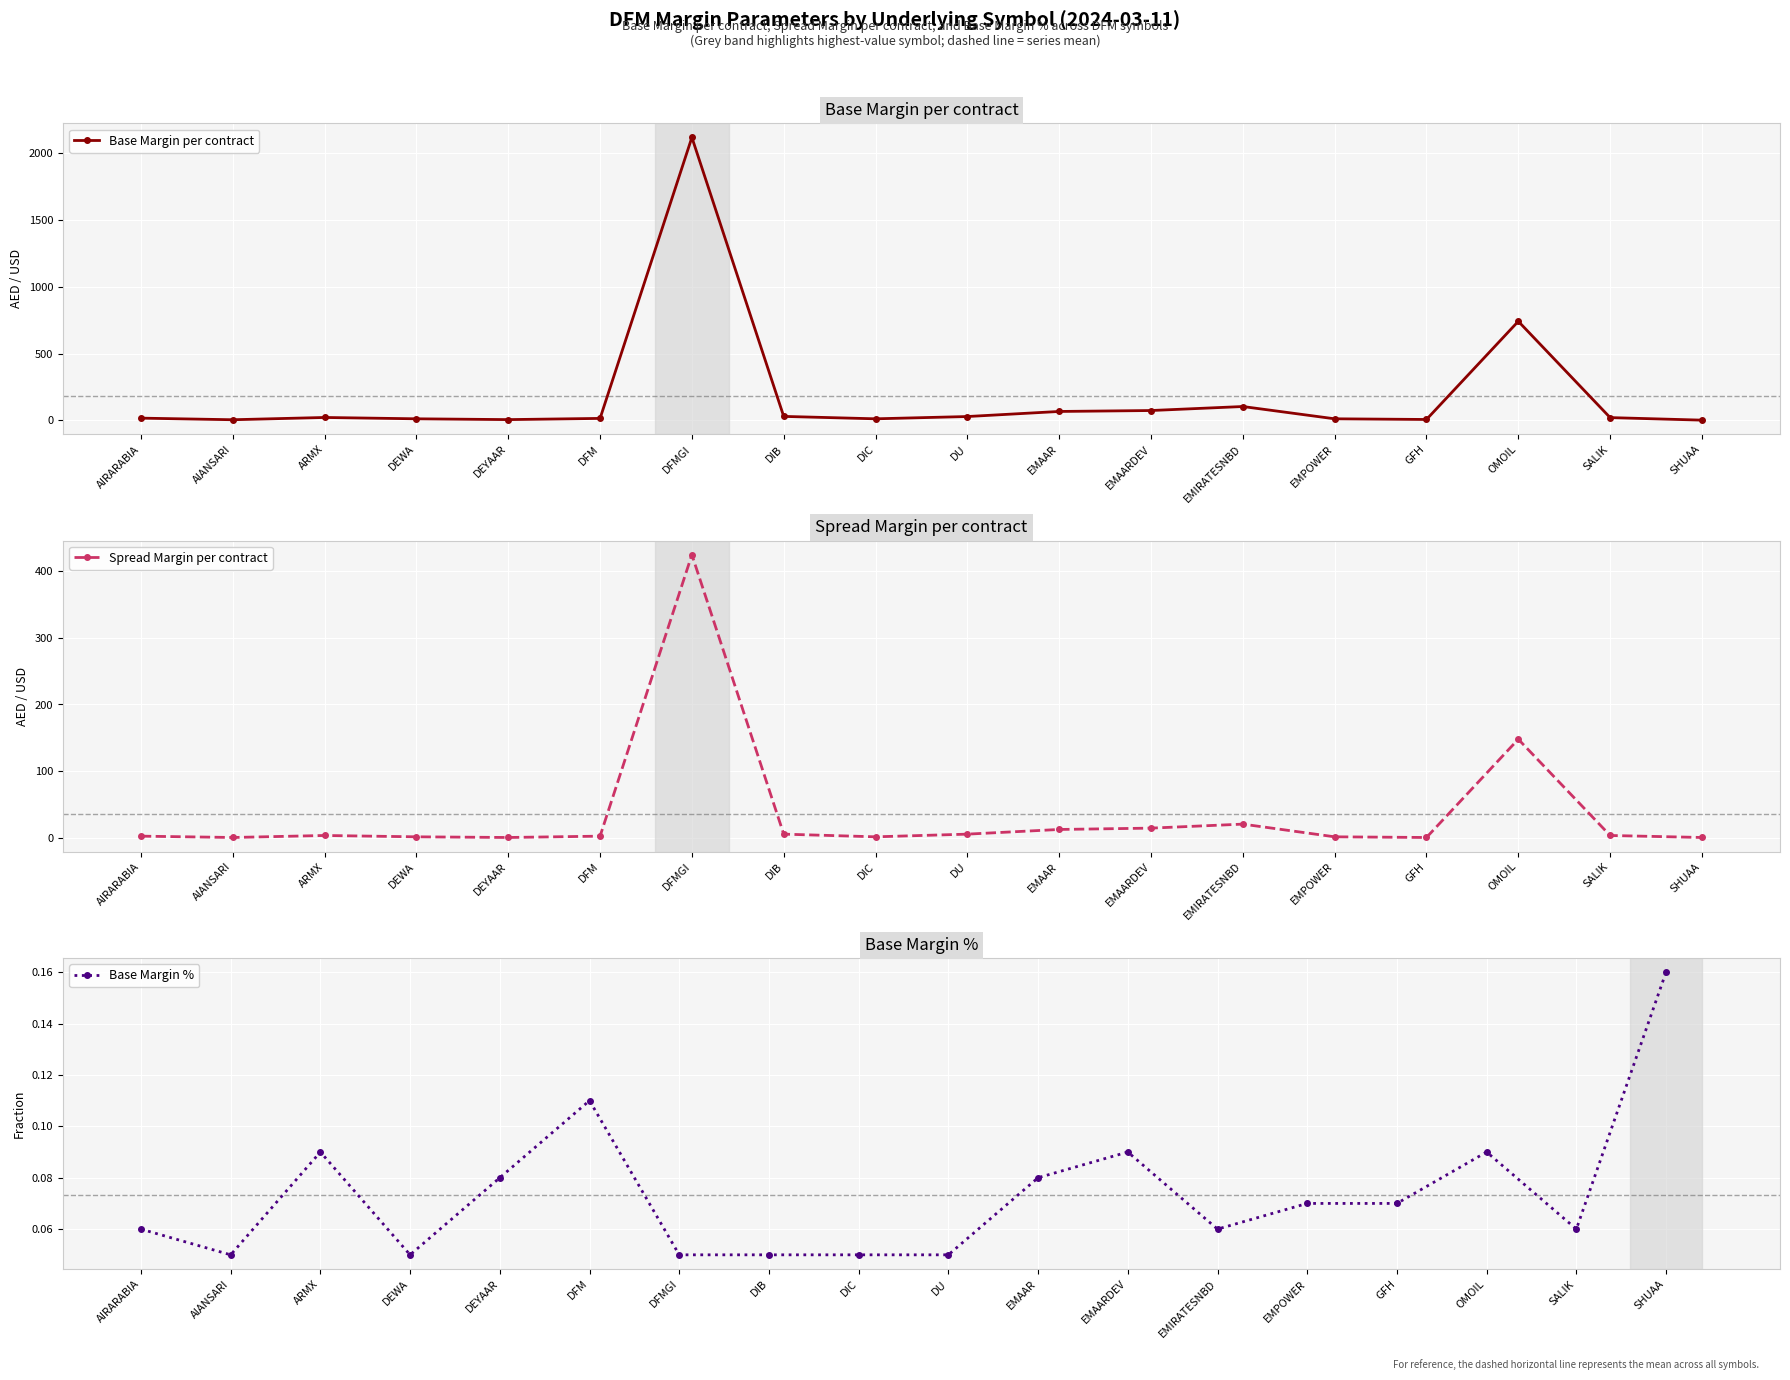

How many lines are shown in the chart?

3